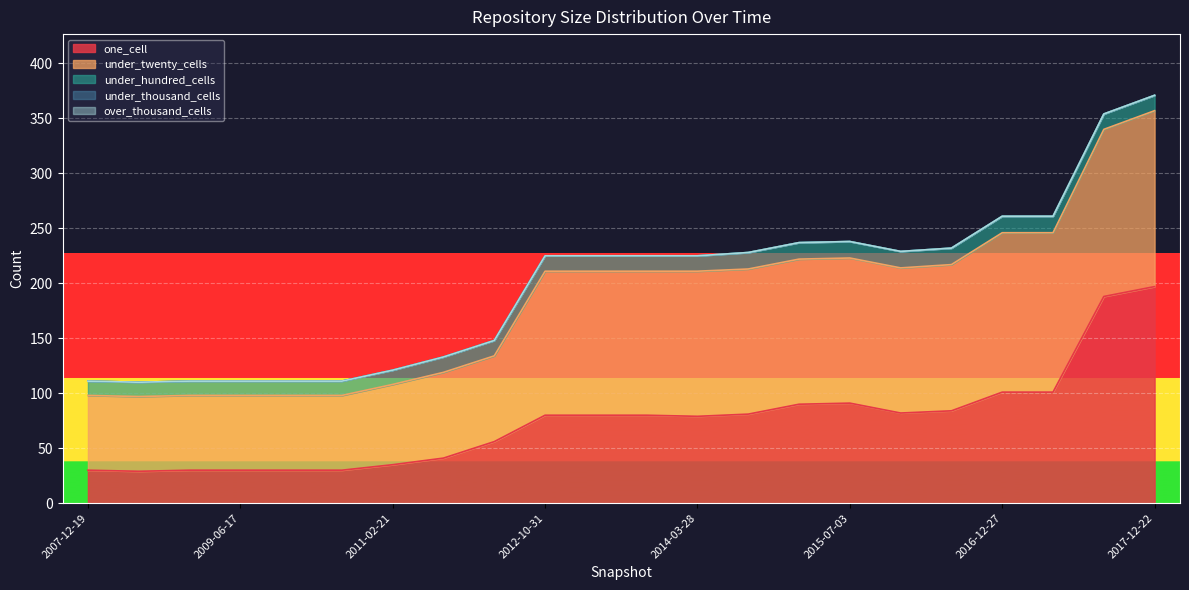

Which series has the largest total across all categories?

under_twenty_cells